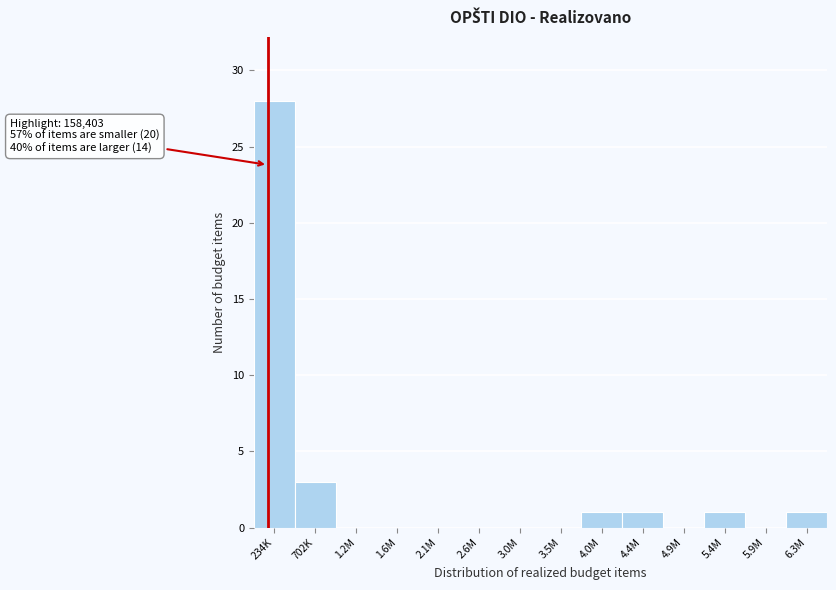

Reading right to left, transcribe all the data shown in this chart.

6.3M=1	5.9M=0	5.4M=1	4.9M=0	4.4M=1	4.0M=1	3.5M=0	3.0M=0	2.6M=0	2.1M=0	1.6M=0	1.2M=0	702K=3	234K=28